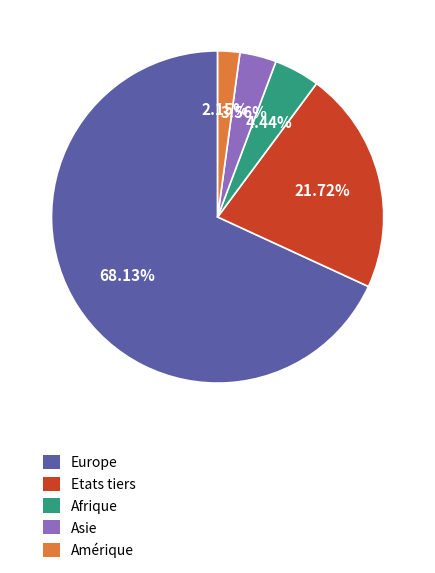

Combined, do Afrique and Amérique account for over 50%?

No